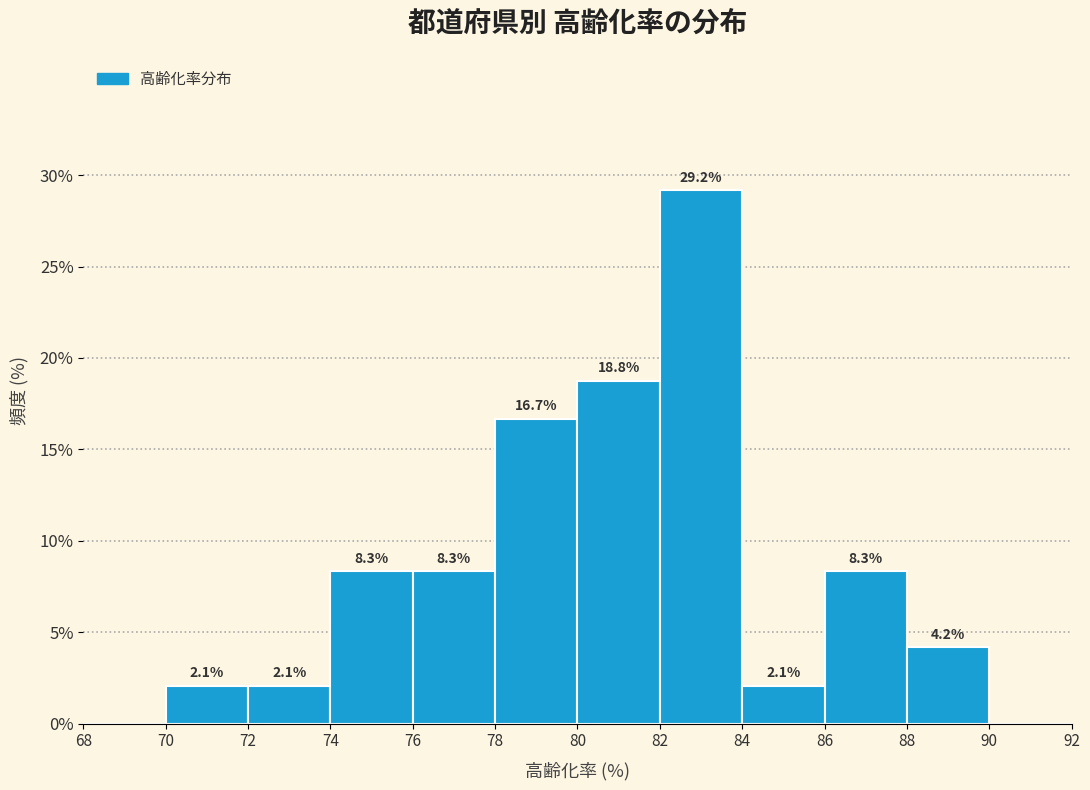

Over which range of the x-axis is the bar tallest?

82 to 84